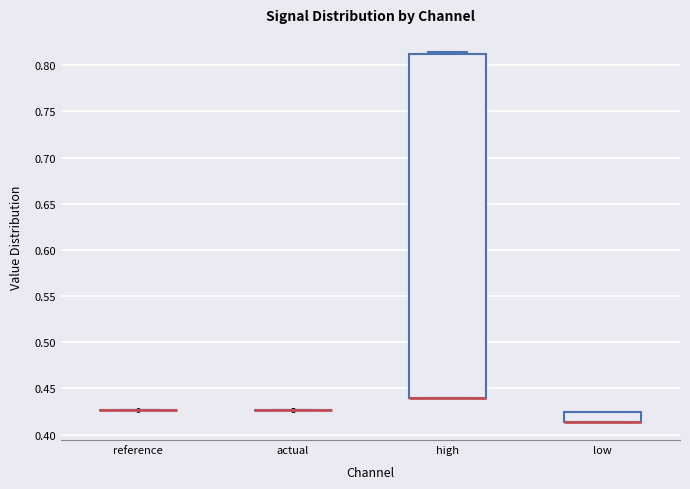

Which box is the tallest, from its lower edge to its upper edge?

high